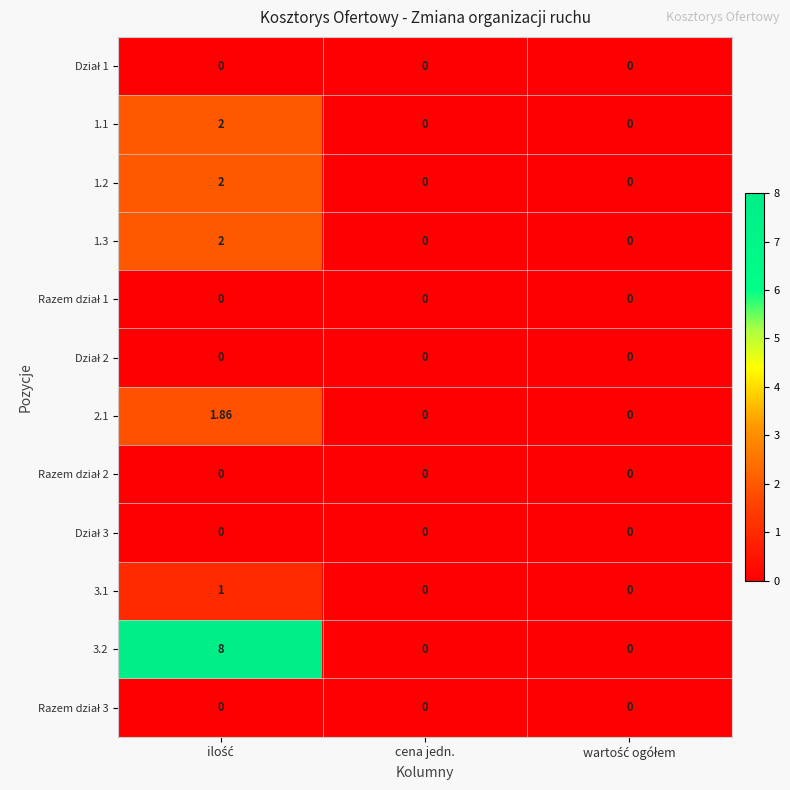

Count the number of data series in this chart.

12